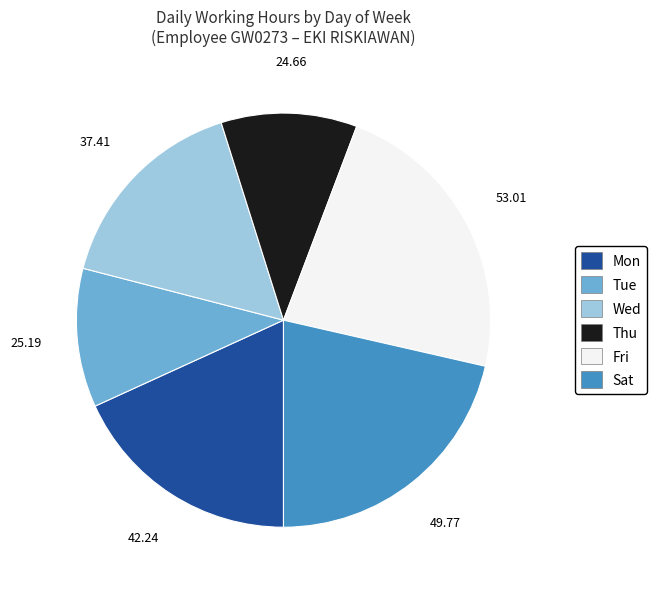

Is there any slice that represents more than half of the pie?

No